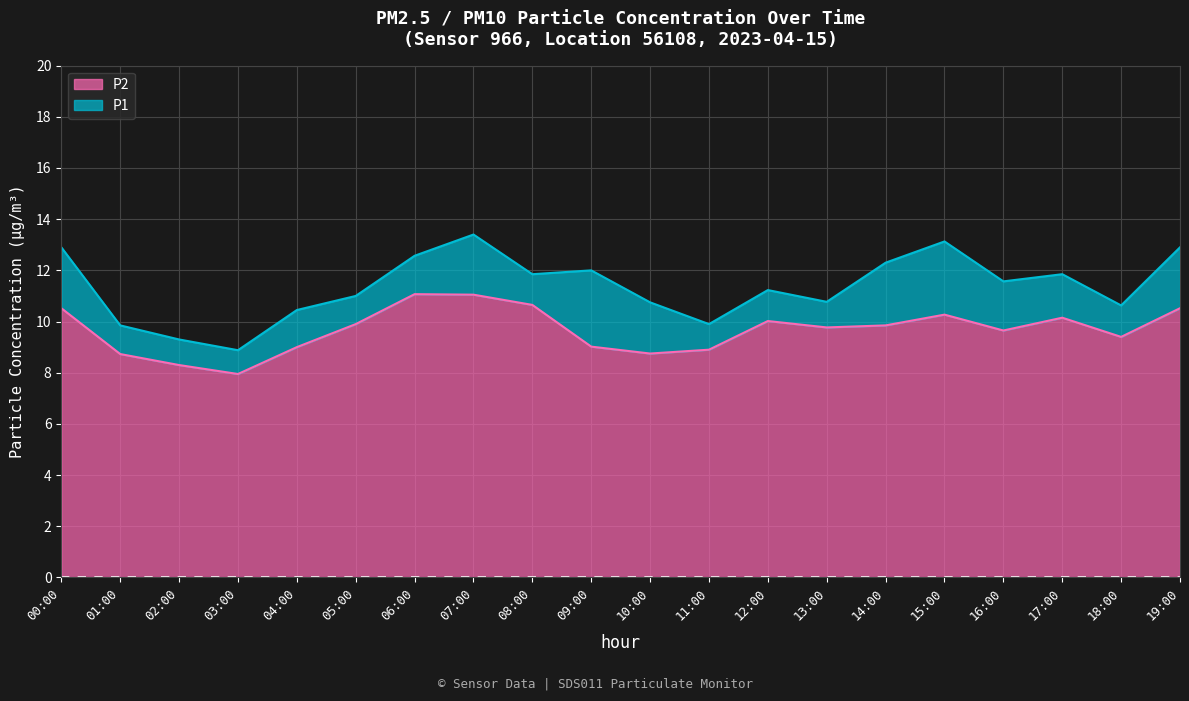

Is the value of P1 at 09:00 greater than the value of P2 at 06:00?

Yes